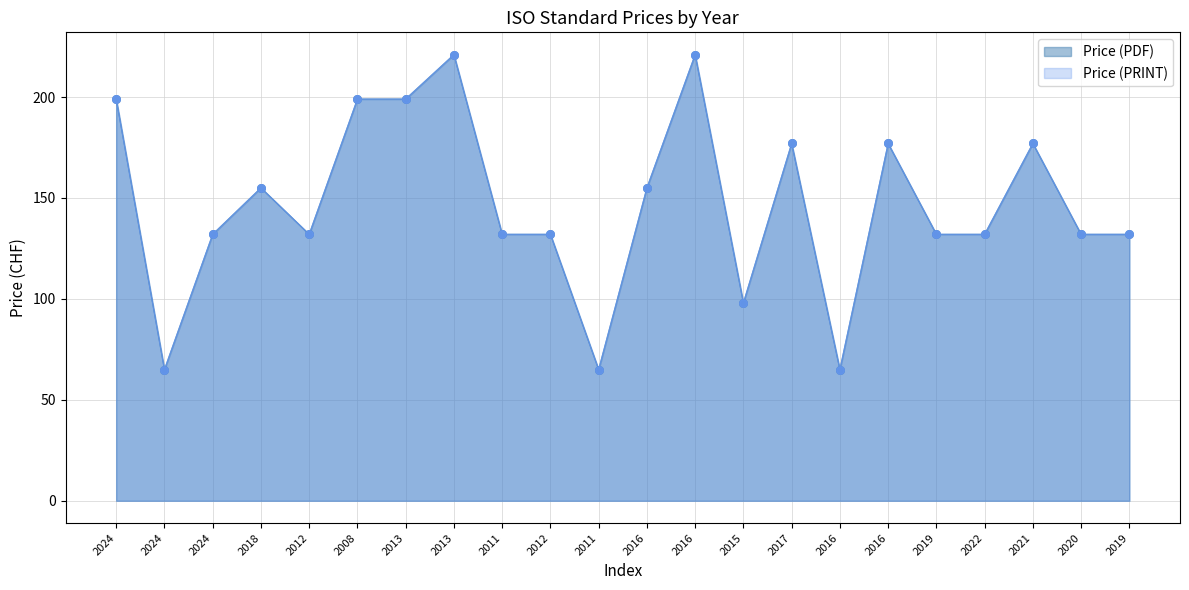

At how many categories does at least one series exceed 214?

2